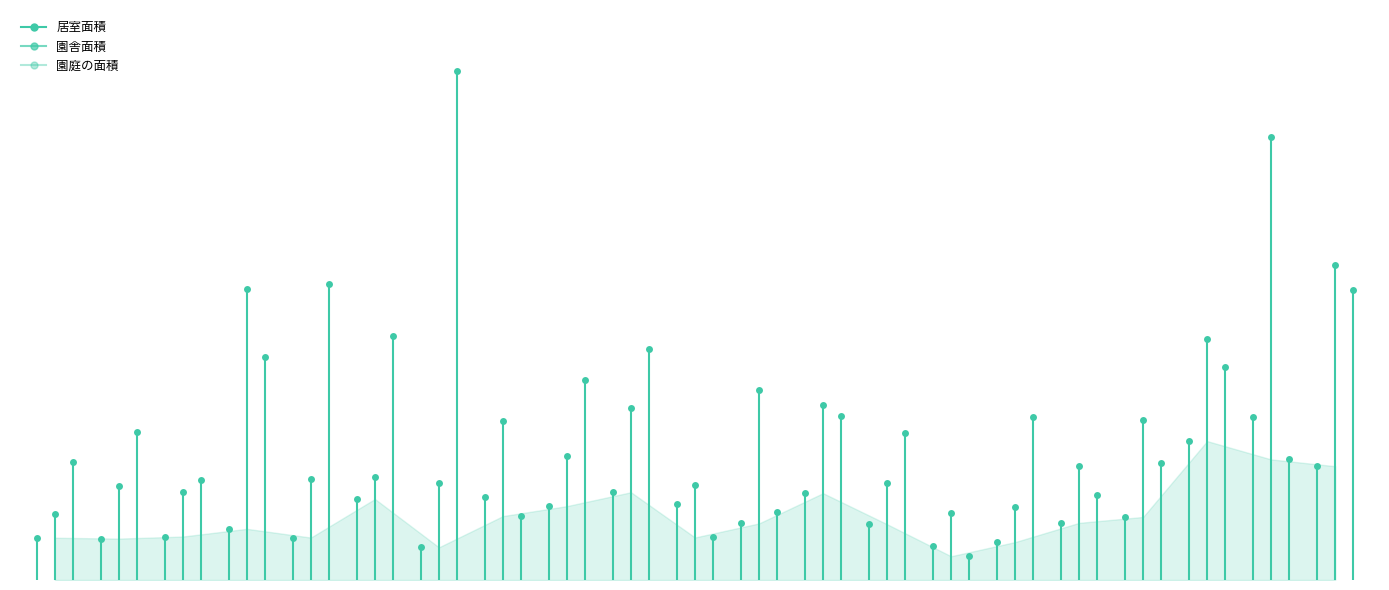

What is the value of the 園庭の面積 point at the 2nd from the left?

800.0